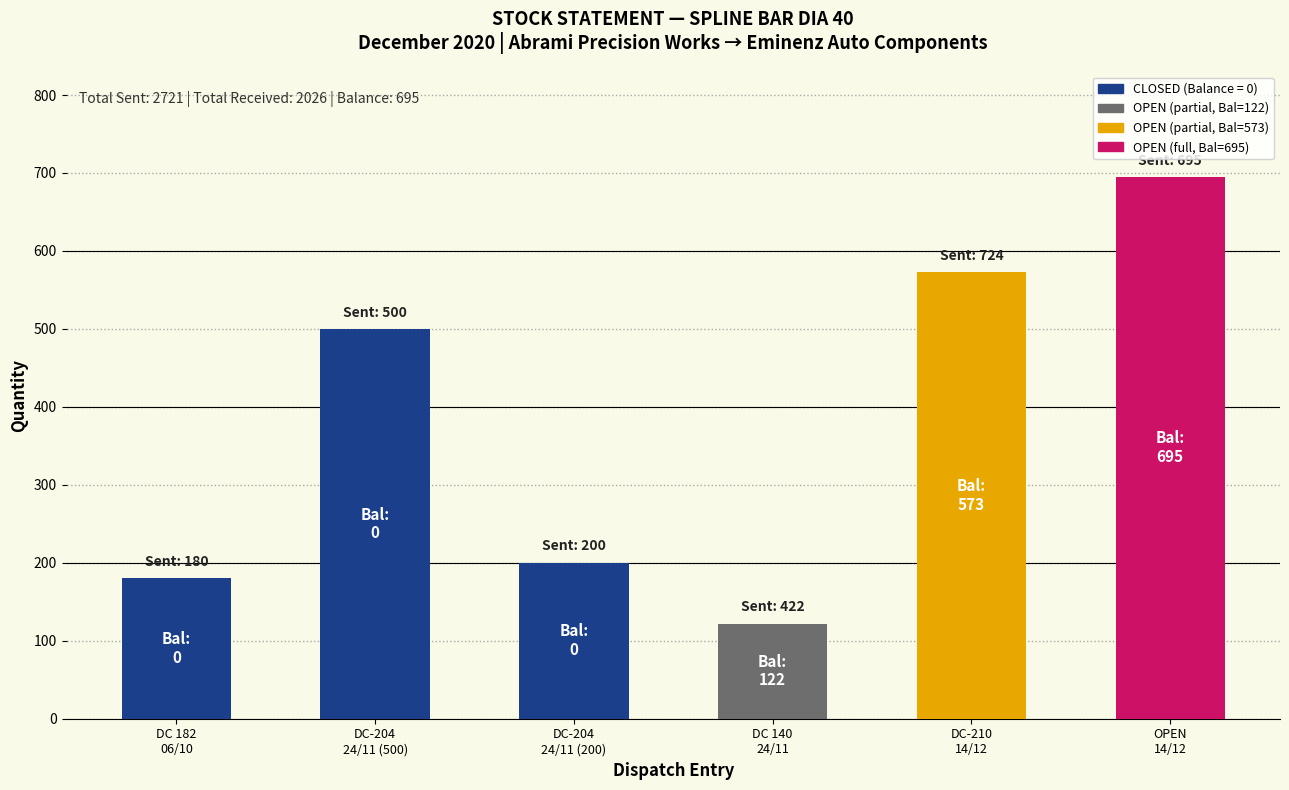

How many bars are there in total?

6